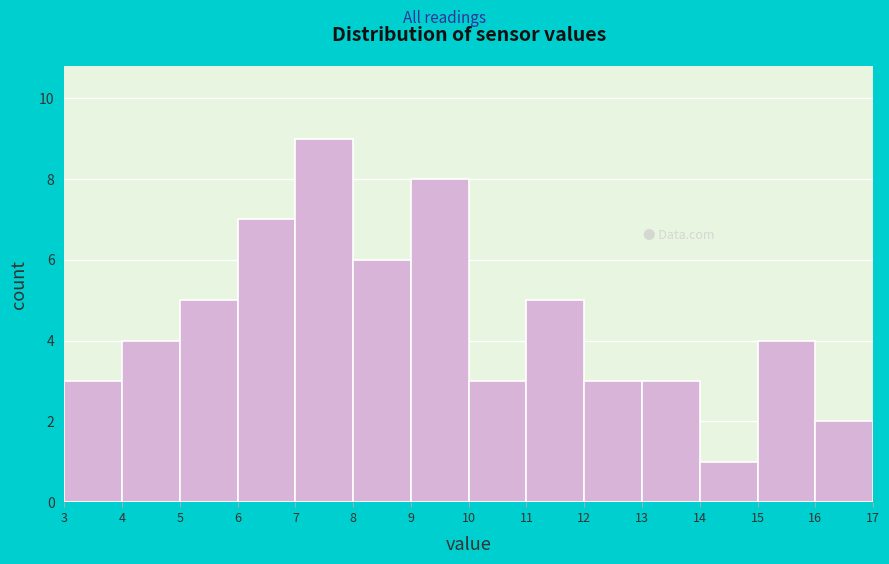

Reading left to right, transcribe this chart: for each bar, give the range it covers on the x-axis and its height. The values are not printed on the chart, so give them approximately, as read against the axis.

3 to 4: 3
4 to 5: 4
5 to 6: 5
6 to 7: 7
7 to 8: 9
8 to 9: 6
9 to 10: 8
10 to 11: 3
11 to 12: 5
12 to 13: 3
13 to 14: 3
14 to 15: 1
15 to 16: 4
16 to 17: 2